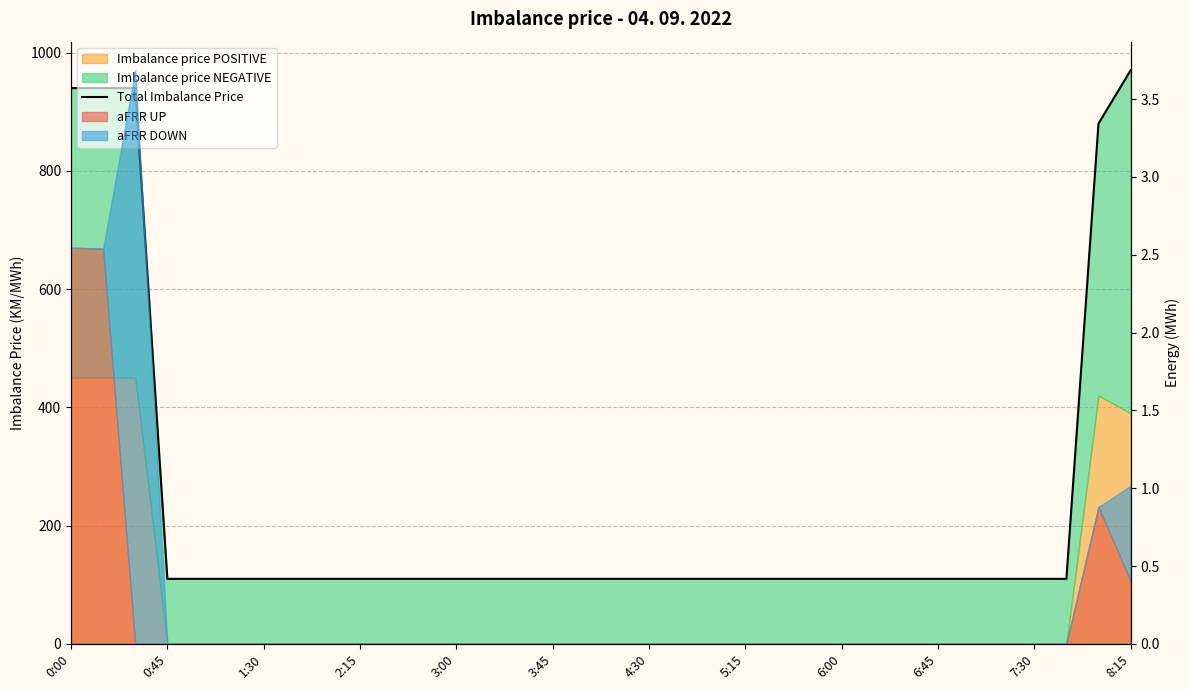

What is the sum of all values?

7858.3